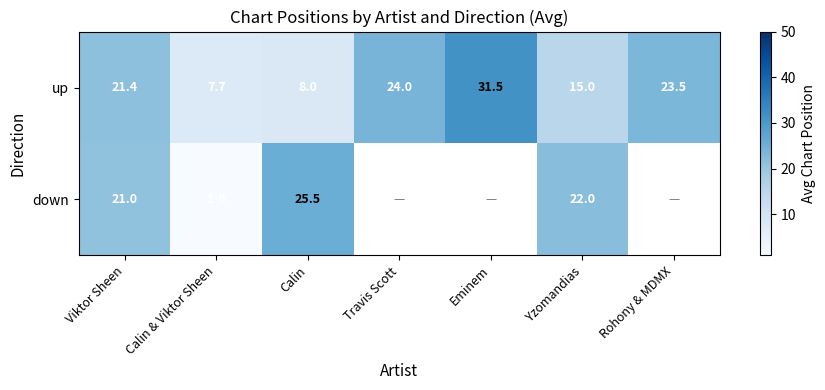

Between Travis Scott and Calin & Viktor Sheen, which is larger?

Travis Scott